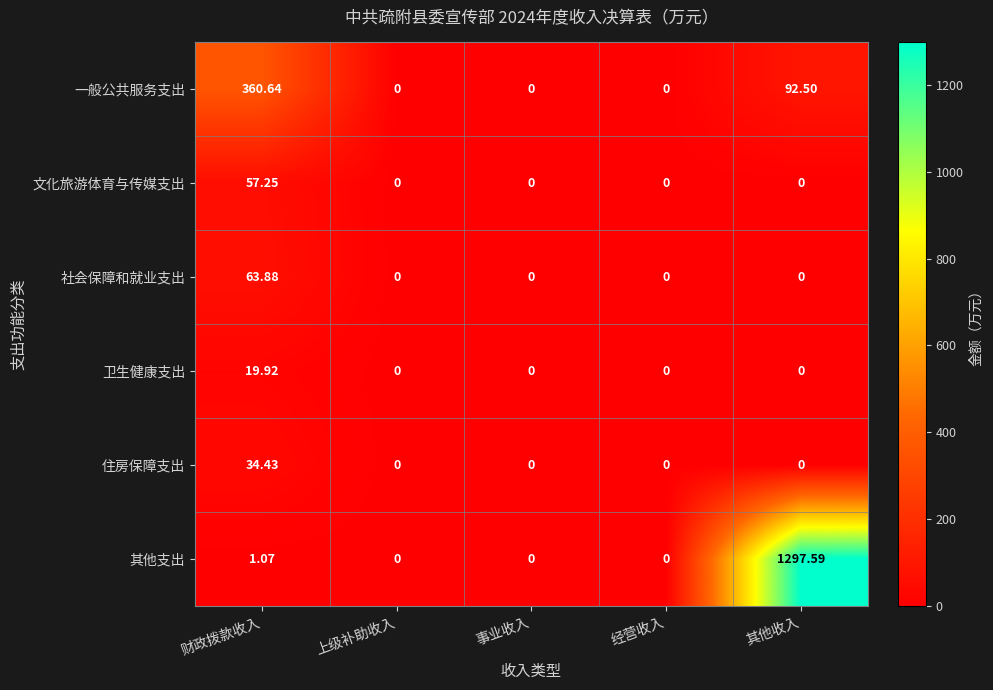

List the series in order of their peak value, highest first.

其他支出, 一般公共服务支出, 社会保障和就业支出, 文化旅游体育与传媒支出, 住房保障支出, 卫生健康支出